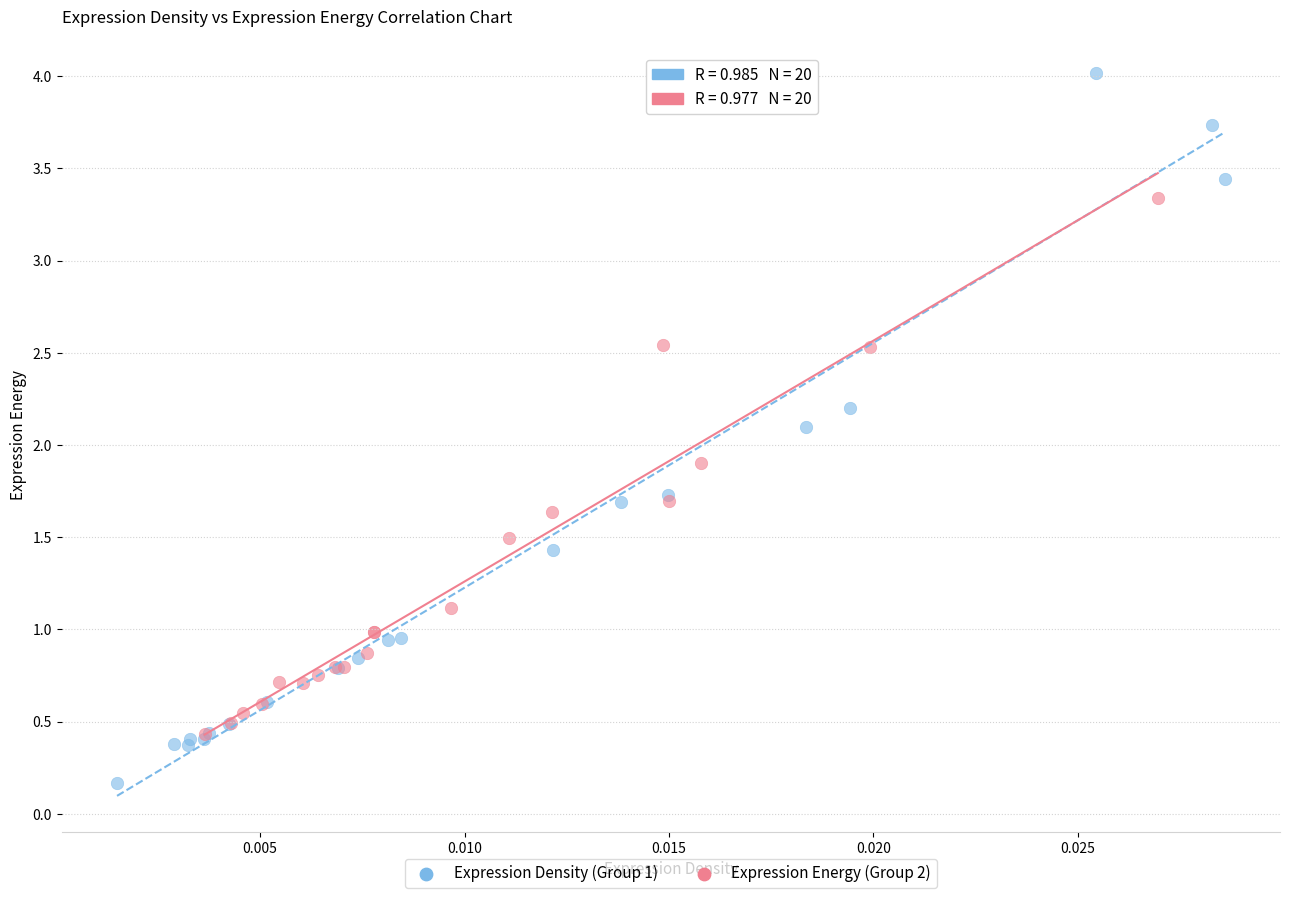

Which series contains the lowest Y value?

Expression Density (Group 1)